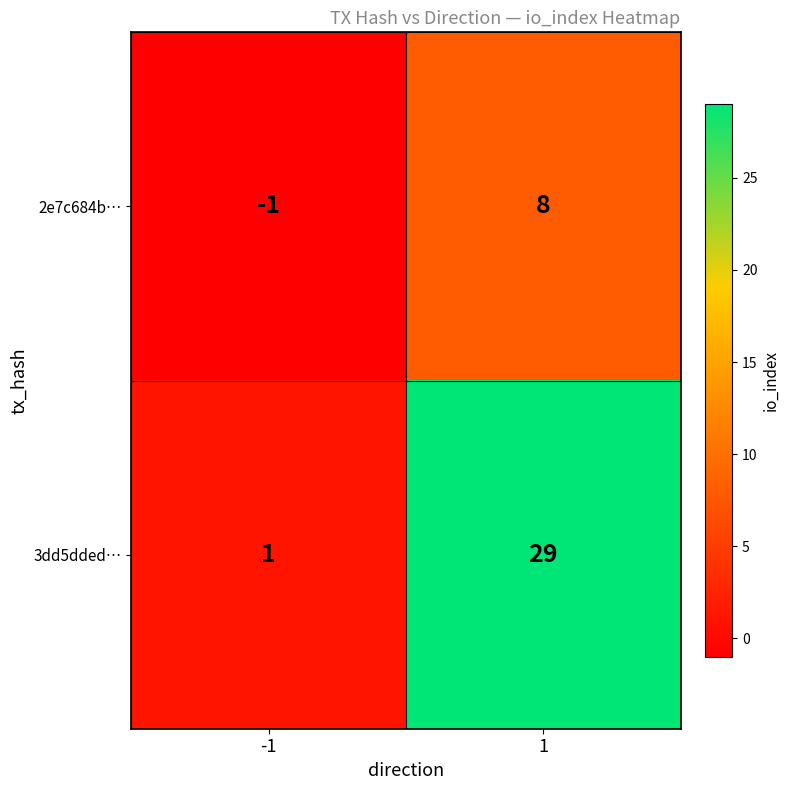

What is the sum of the 3dd5dded… values at -1 and 1?

30